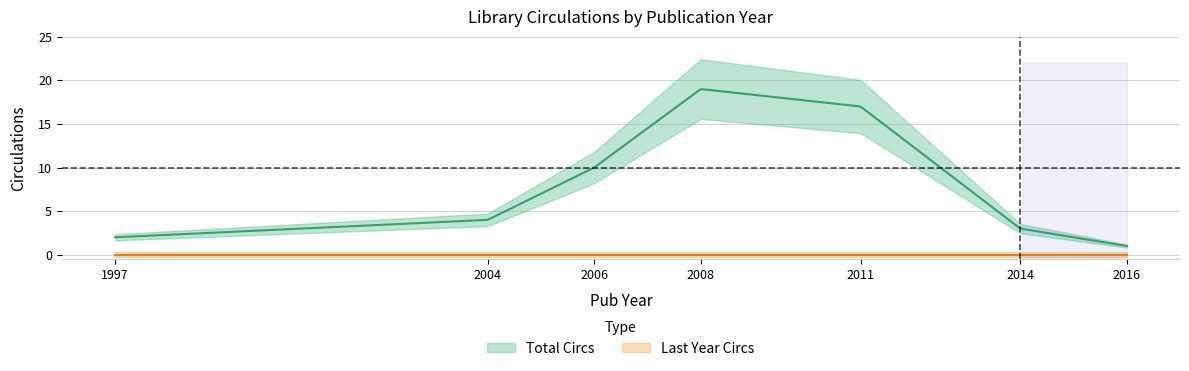

True or false: Total Circs and Last Year Circs intersect in this chart.

False